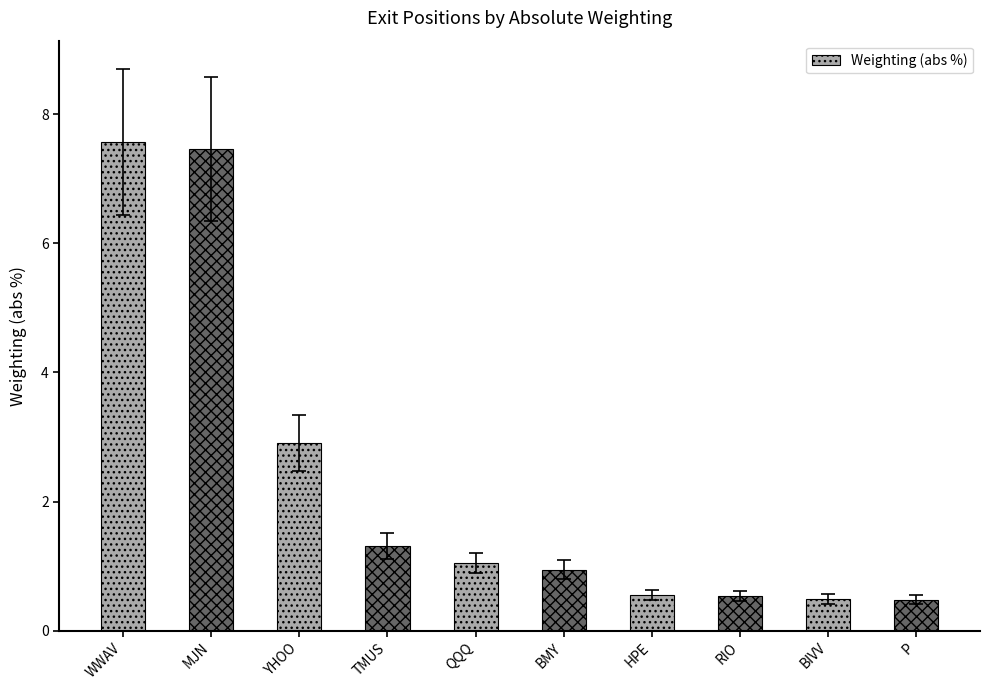

What is the sum of all values?

23.3